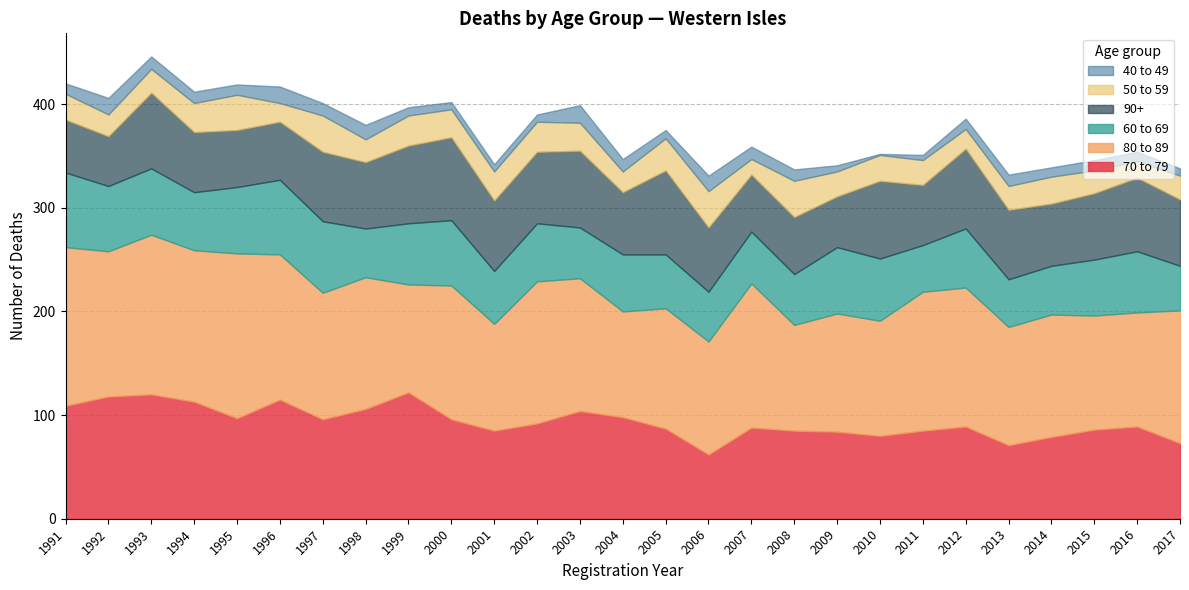

What is the value of the 60 to 69 point at the 3rd from the left?

64